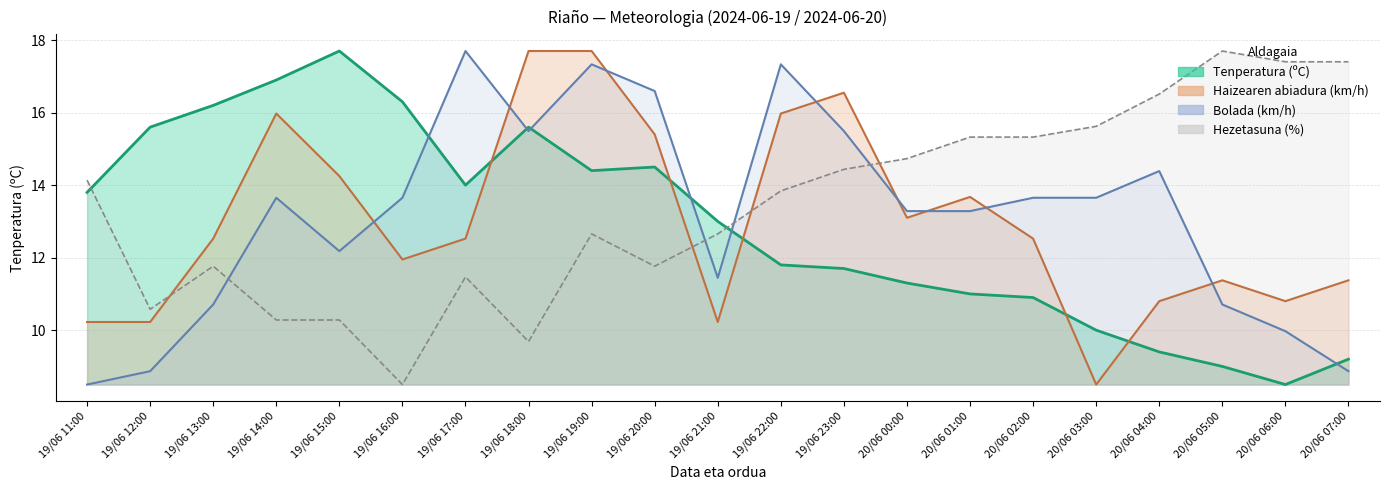

At how many categories does at least one series exceed 13?

20